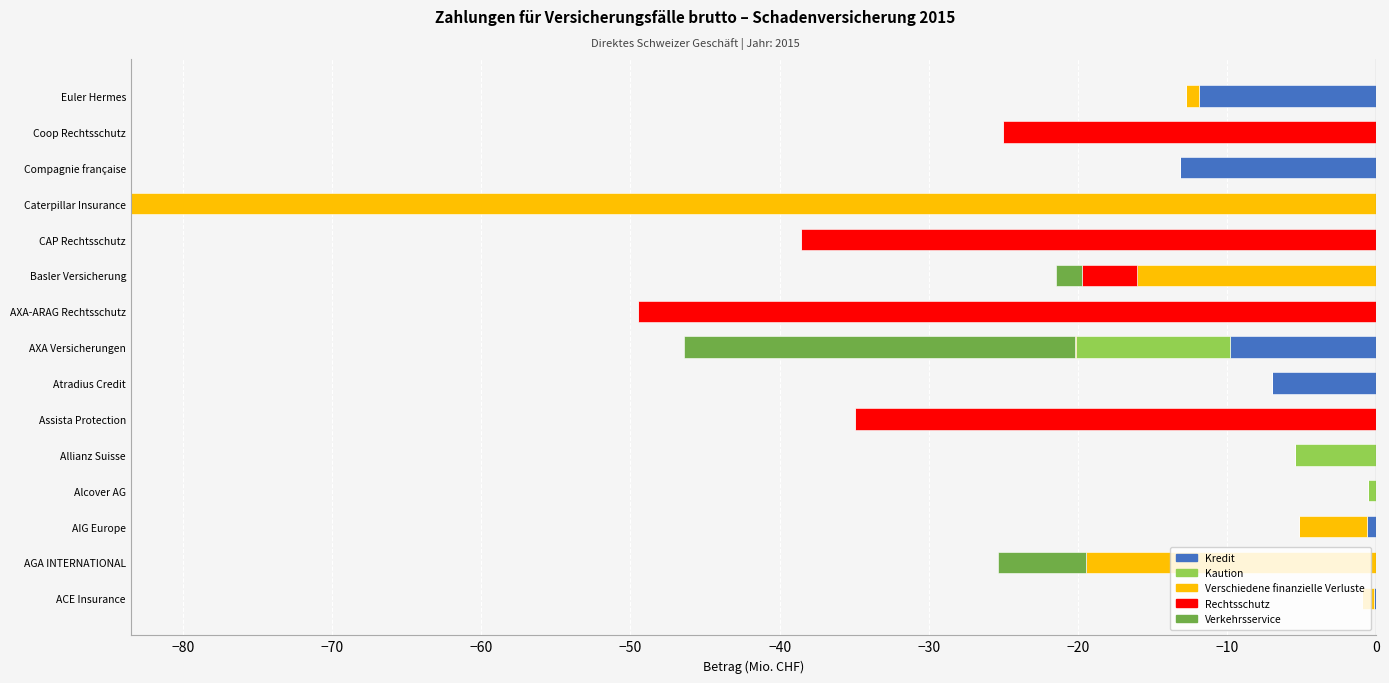

What are all the series names shown in the legend?

Kredit, Kaution, Verschiedene finanzielle Verluste, Rechtsschutz, Verkehrsservice